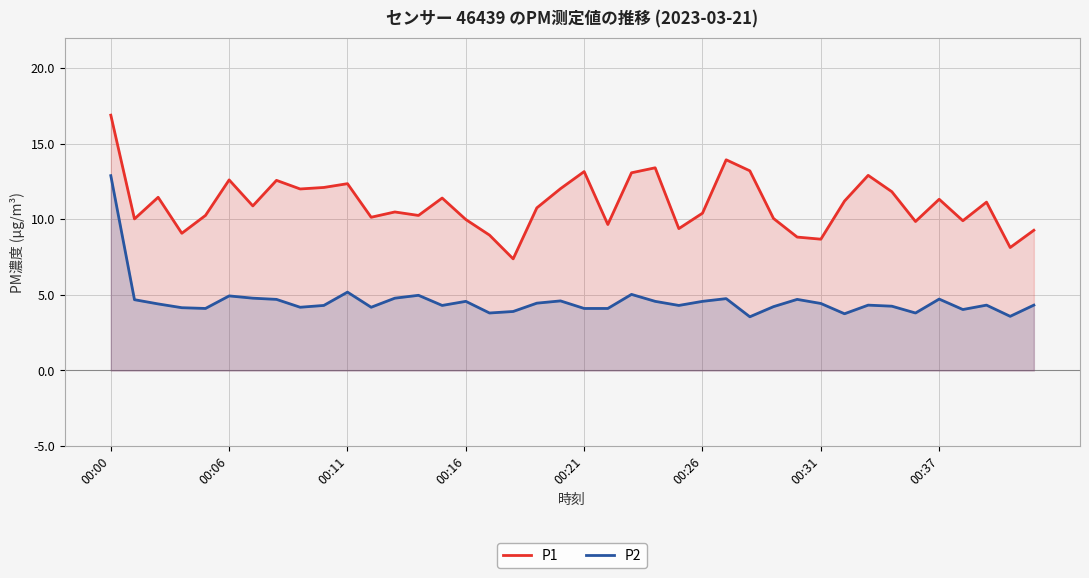

How many data points in P1 are above 10?

28